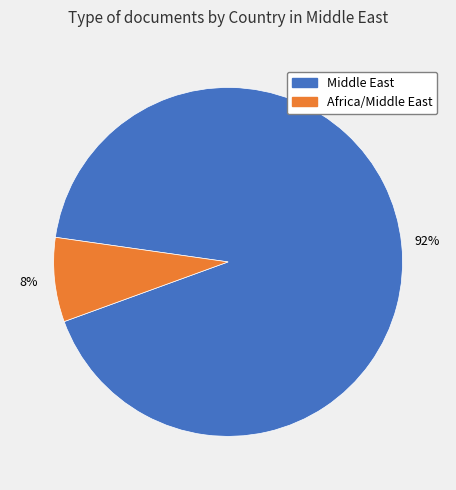

To the nearest percent, what is the average slice percentage?

50%